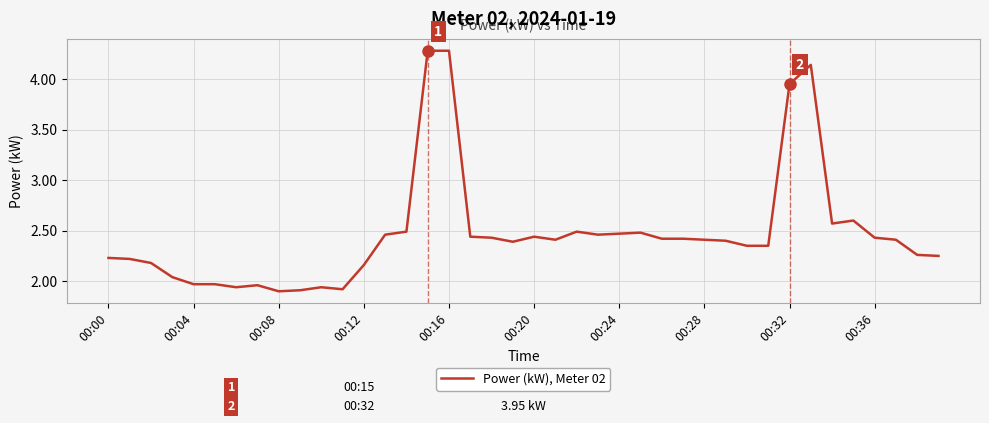

How many lines are shown in the chart?

1